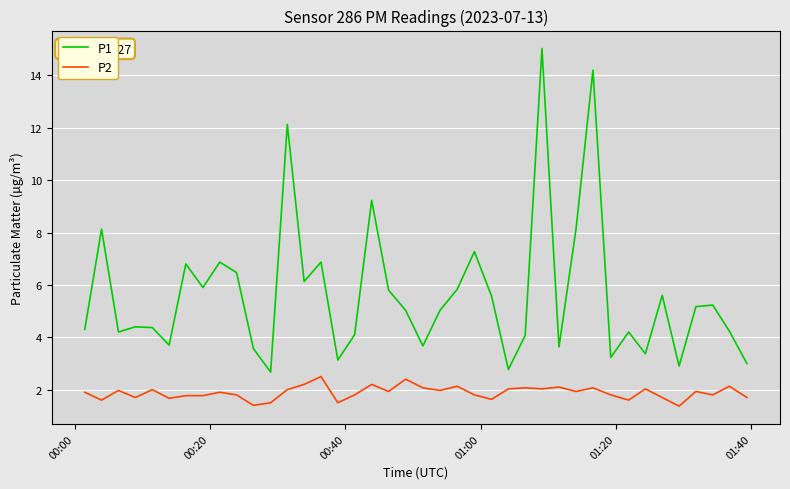

At how many categories does at least one series exceed 13?

2